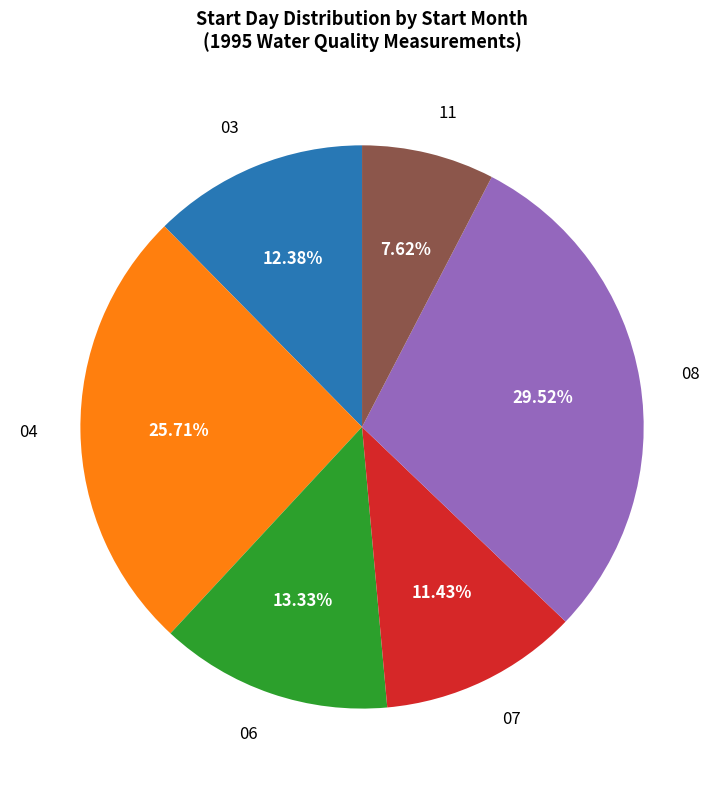

Does any single category account for the majority?

No